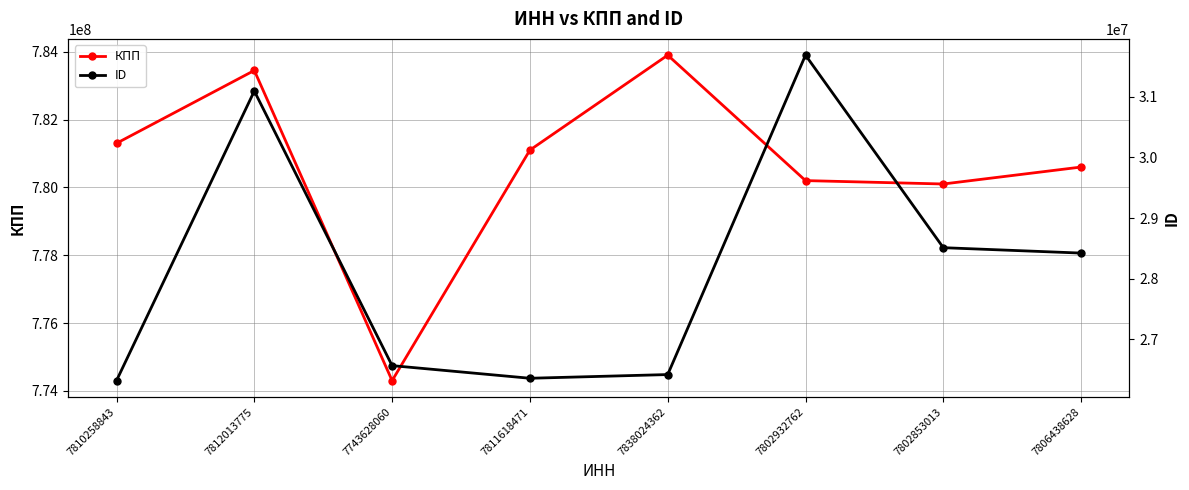

At 7810258843, list the series in order from largest to smallest.

КПП, ID